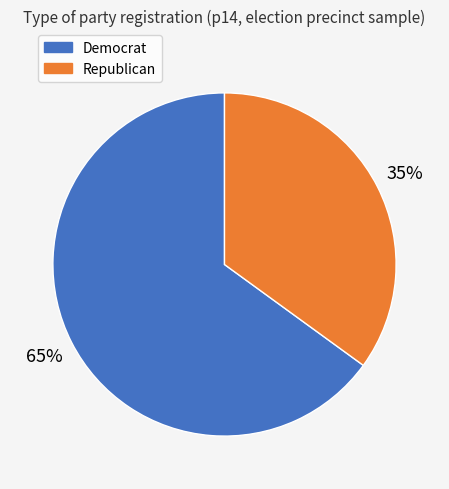

What is the ratio of the value at Democrat to the value at Republican?

1.9